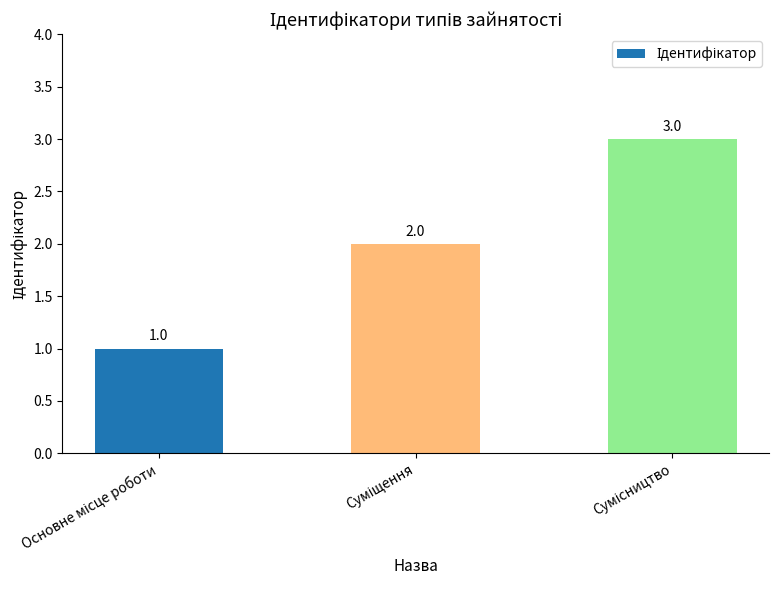

What is the maximum value shown in the chart?

3